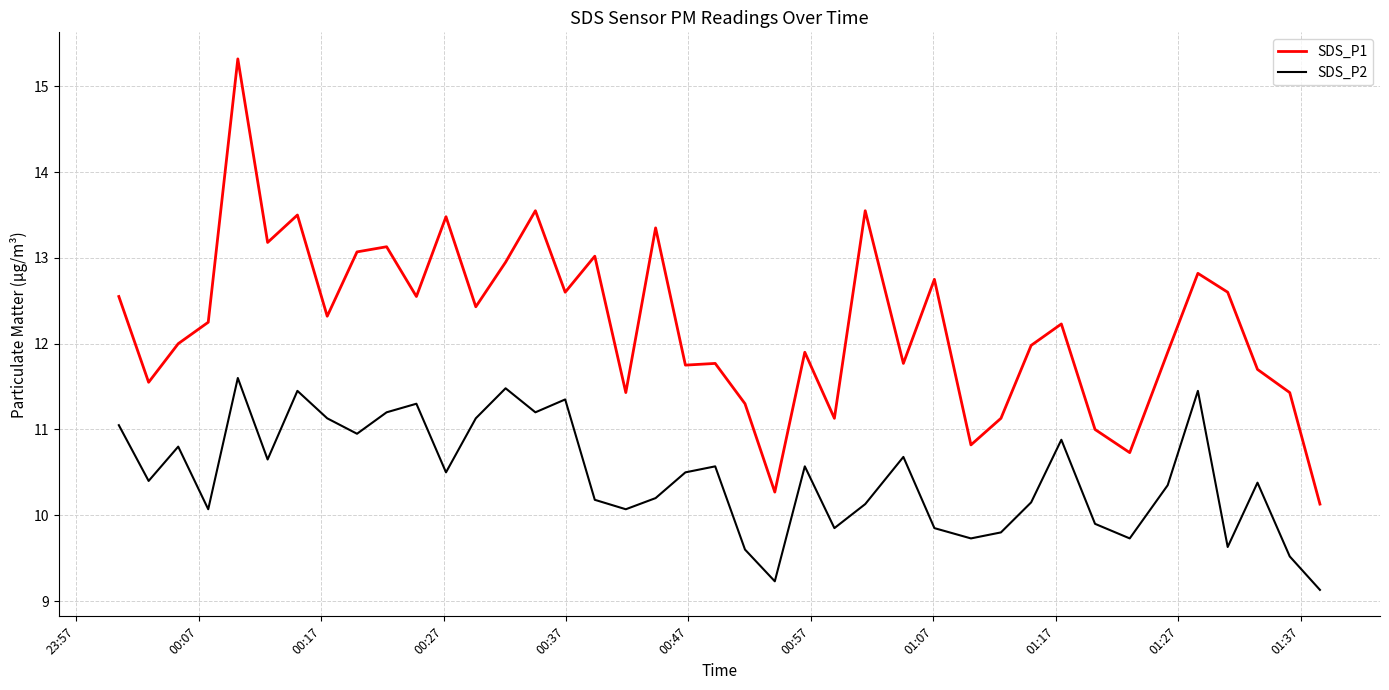

Which series has the widest spread of values?

SDS_P1